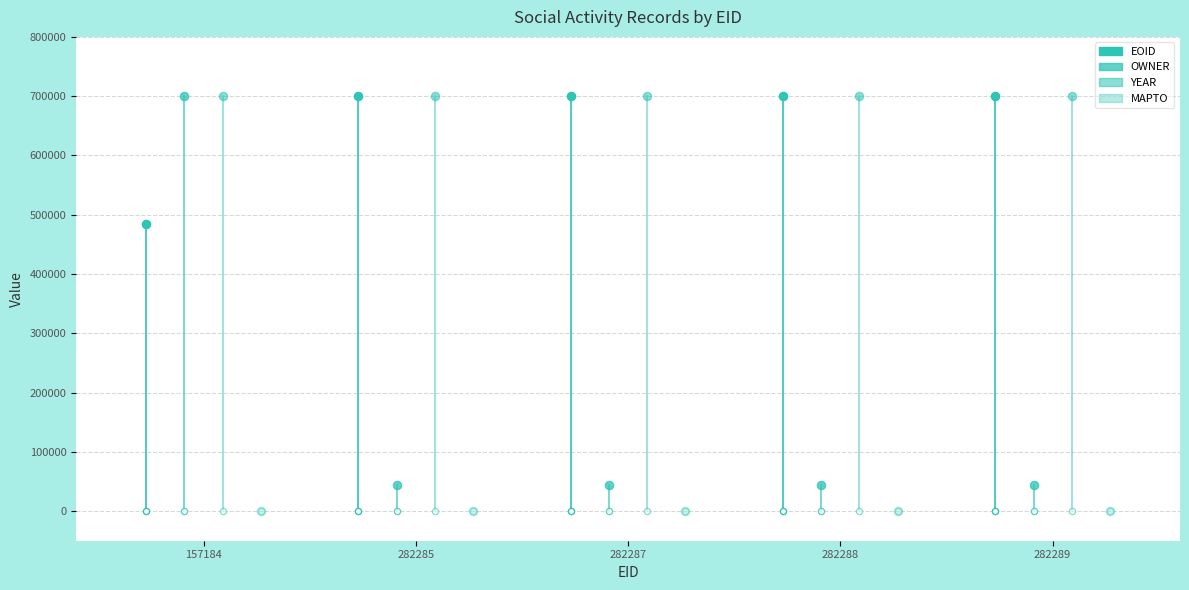

At which category is the sum across all series the highest?

157184